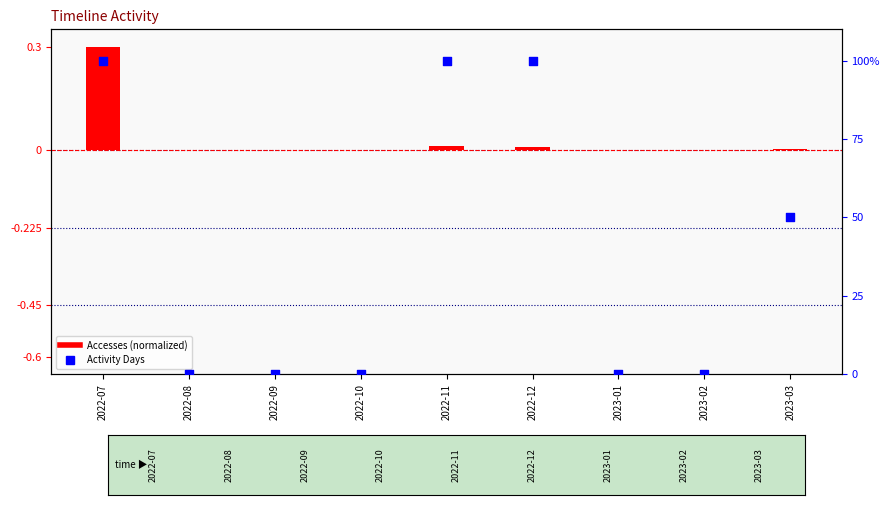

Is the value of Accesses (normalized) at 2022-11 greater than the value of Activity Days at 2023-02?

Yes